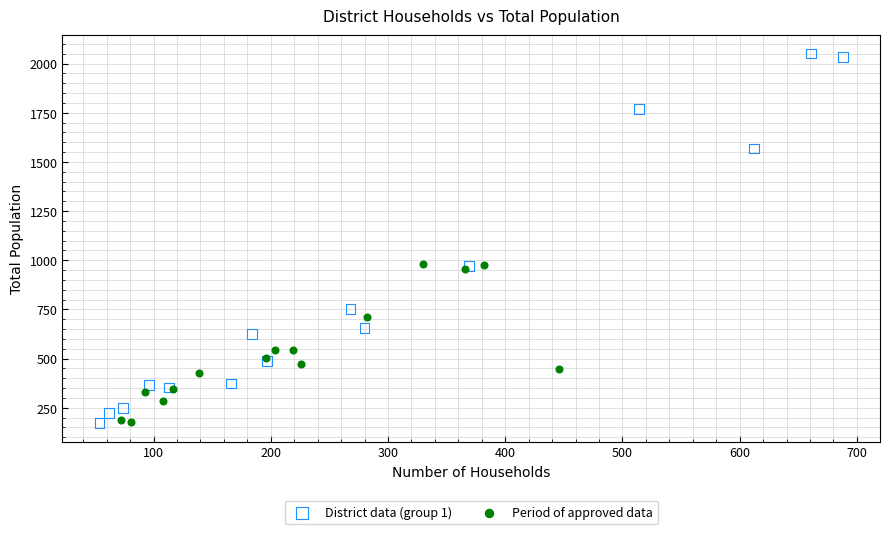

What are all the series names shown in the legend?

District data (group 1), Period of approved data